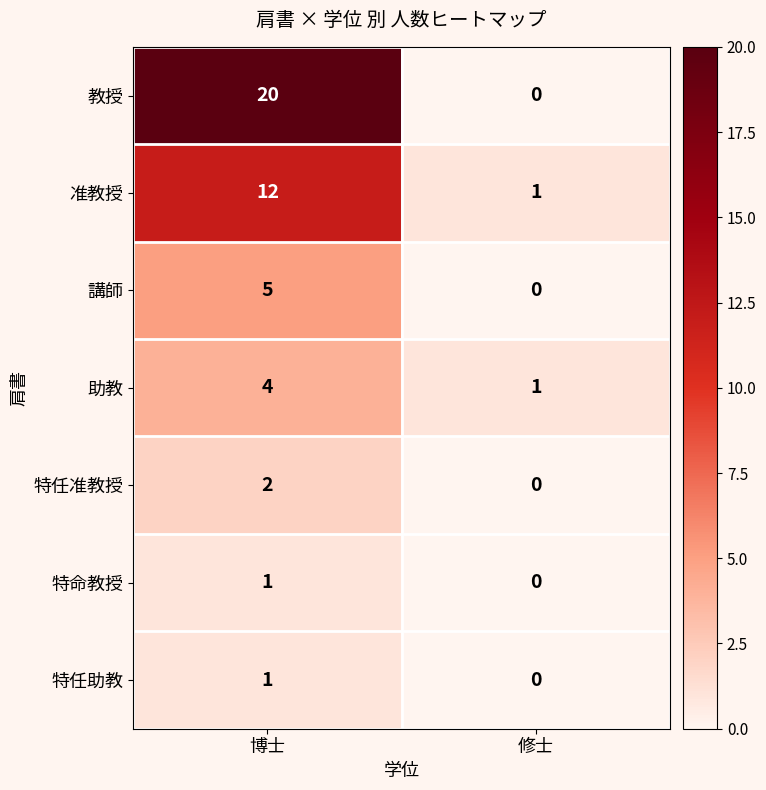

At which label does 准教授 reach its peak?

博士